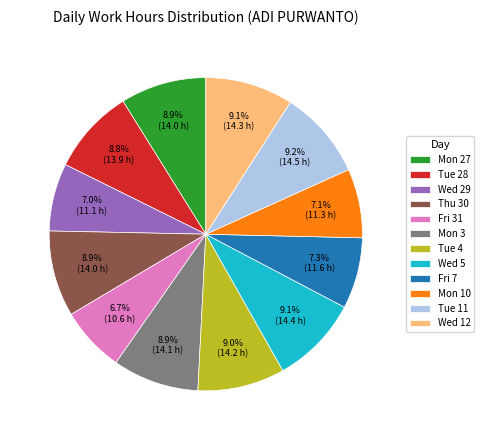

To the nearest percent, what is the combined percentage of Wed 5 and Thu 30?

18%